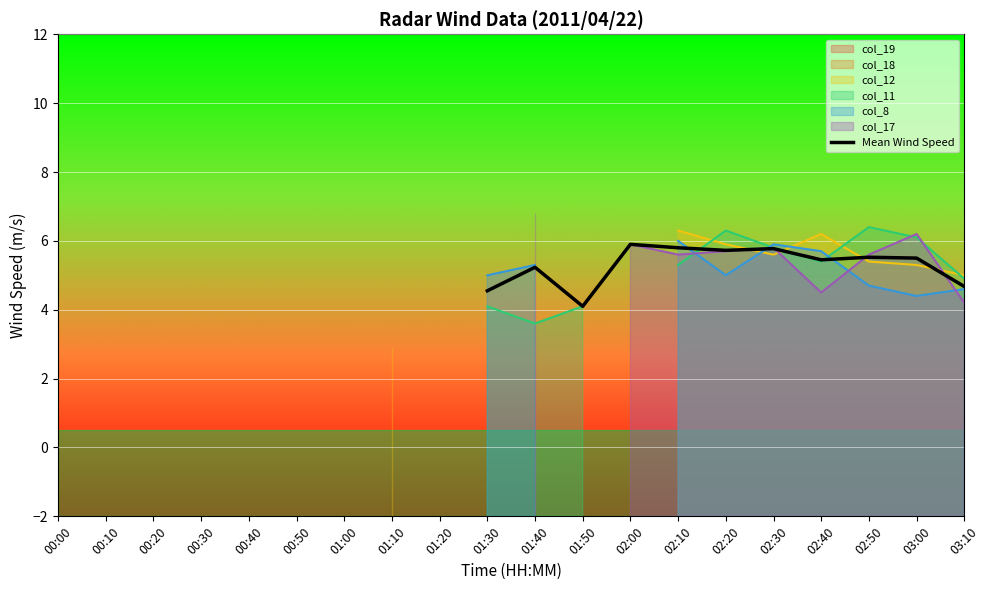

The chart shows a value of 2.9 at 01:10. True or false?

True